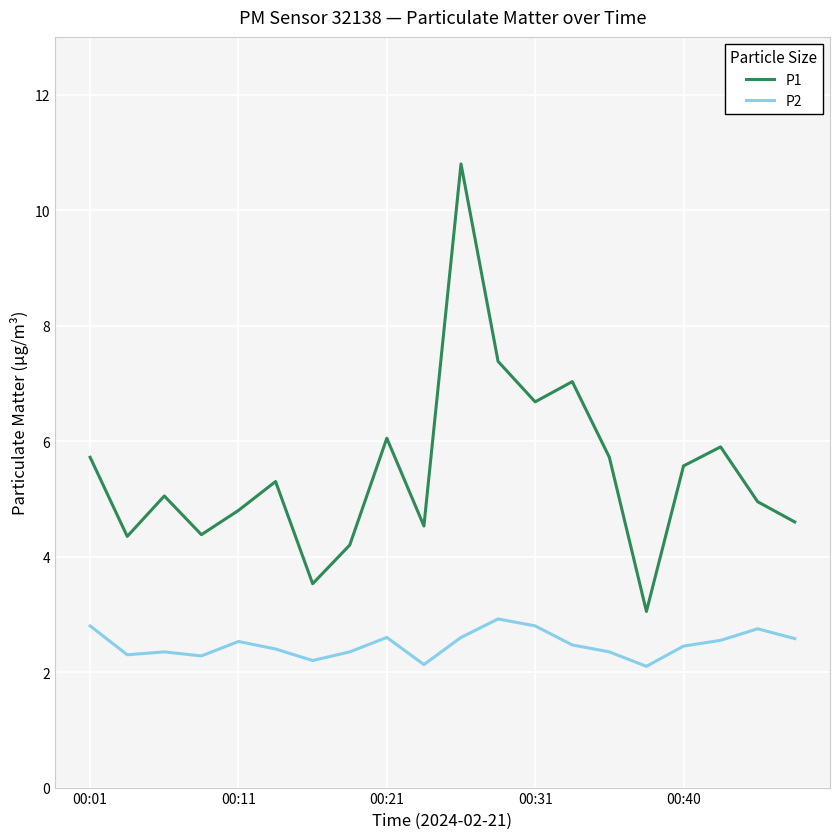

What is the sum of all P2 values?

49.5